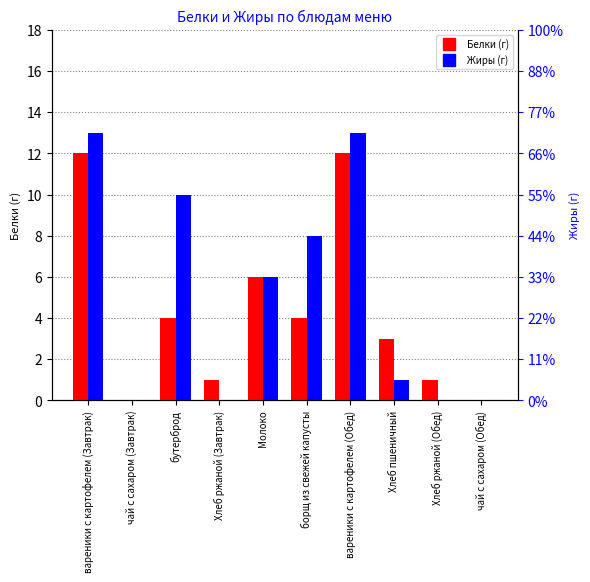

How many data points in Белки are less than 4?

5